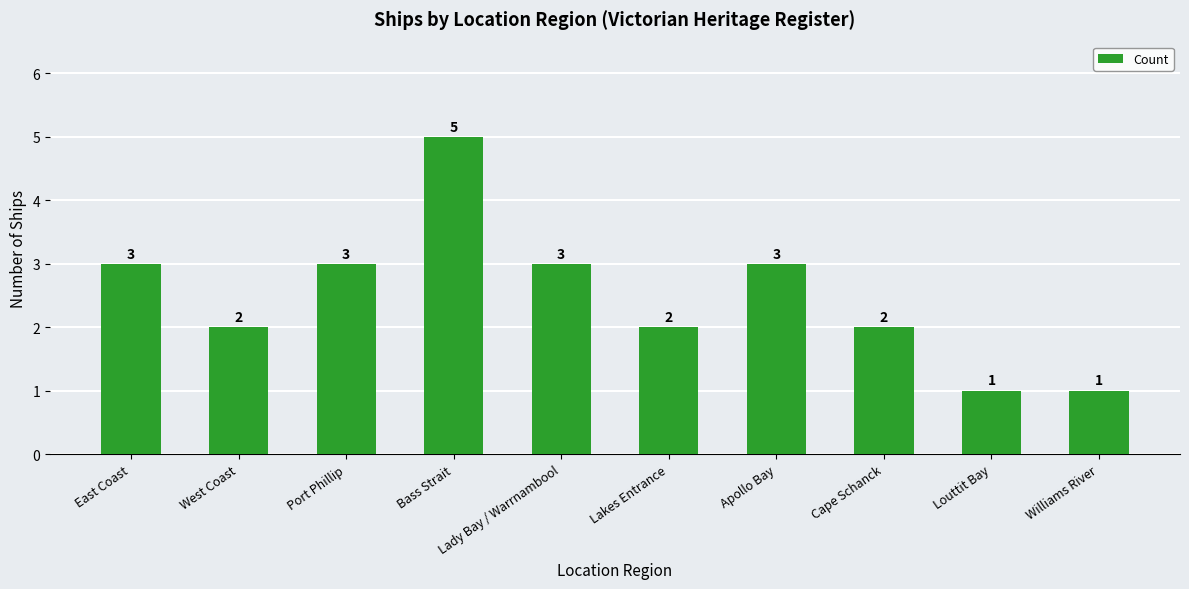

Reading left to right, transcribe all the data shown in this chart.

East Coast=3	West Coast=2	Port Phillip=3	Bass Strait=5	Lady Bay / Warrnambool=3	Lakes Entrance=2	Apollo Bay=3	Cape Schanck=2	Louttit Bay=1	Williams River=1